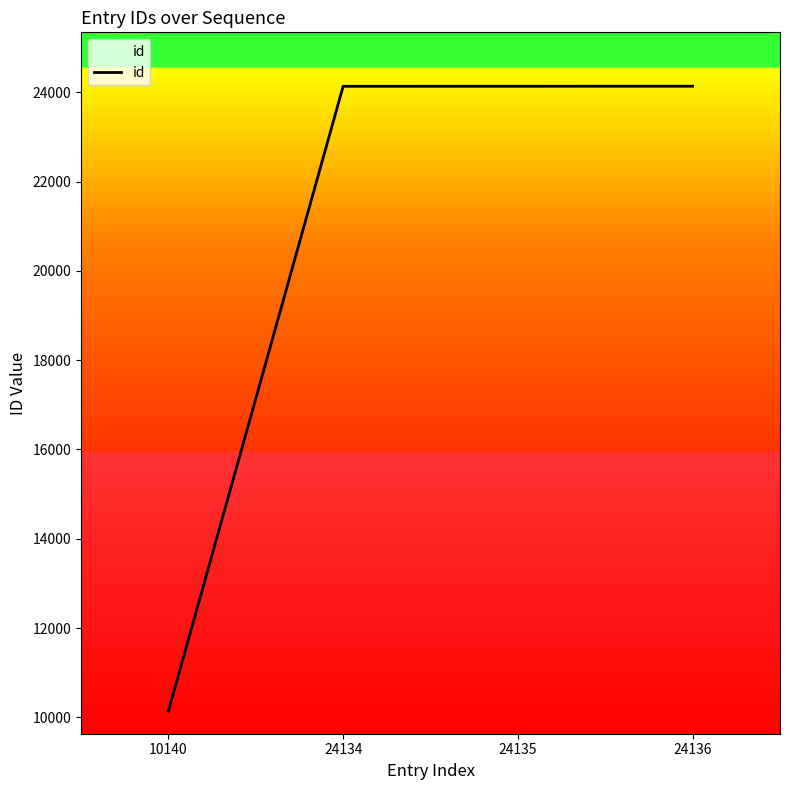

Which label corresponds to the smallest value in the chart?

10140